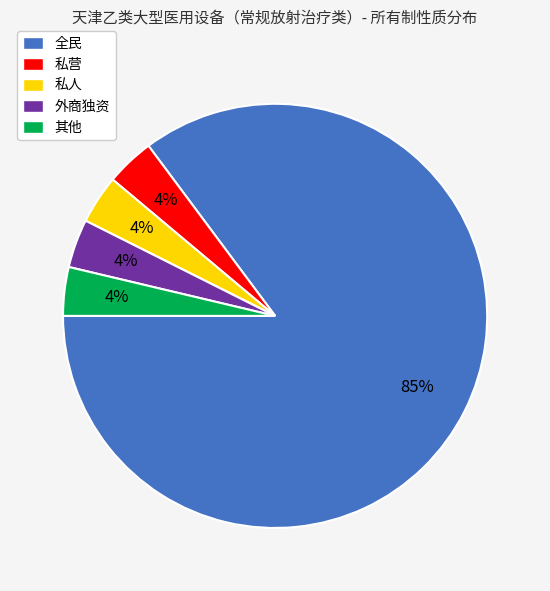

To the nearest percent, what is the average slice percentage?

20%